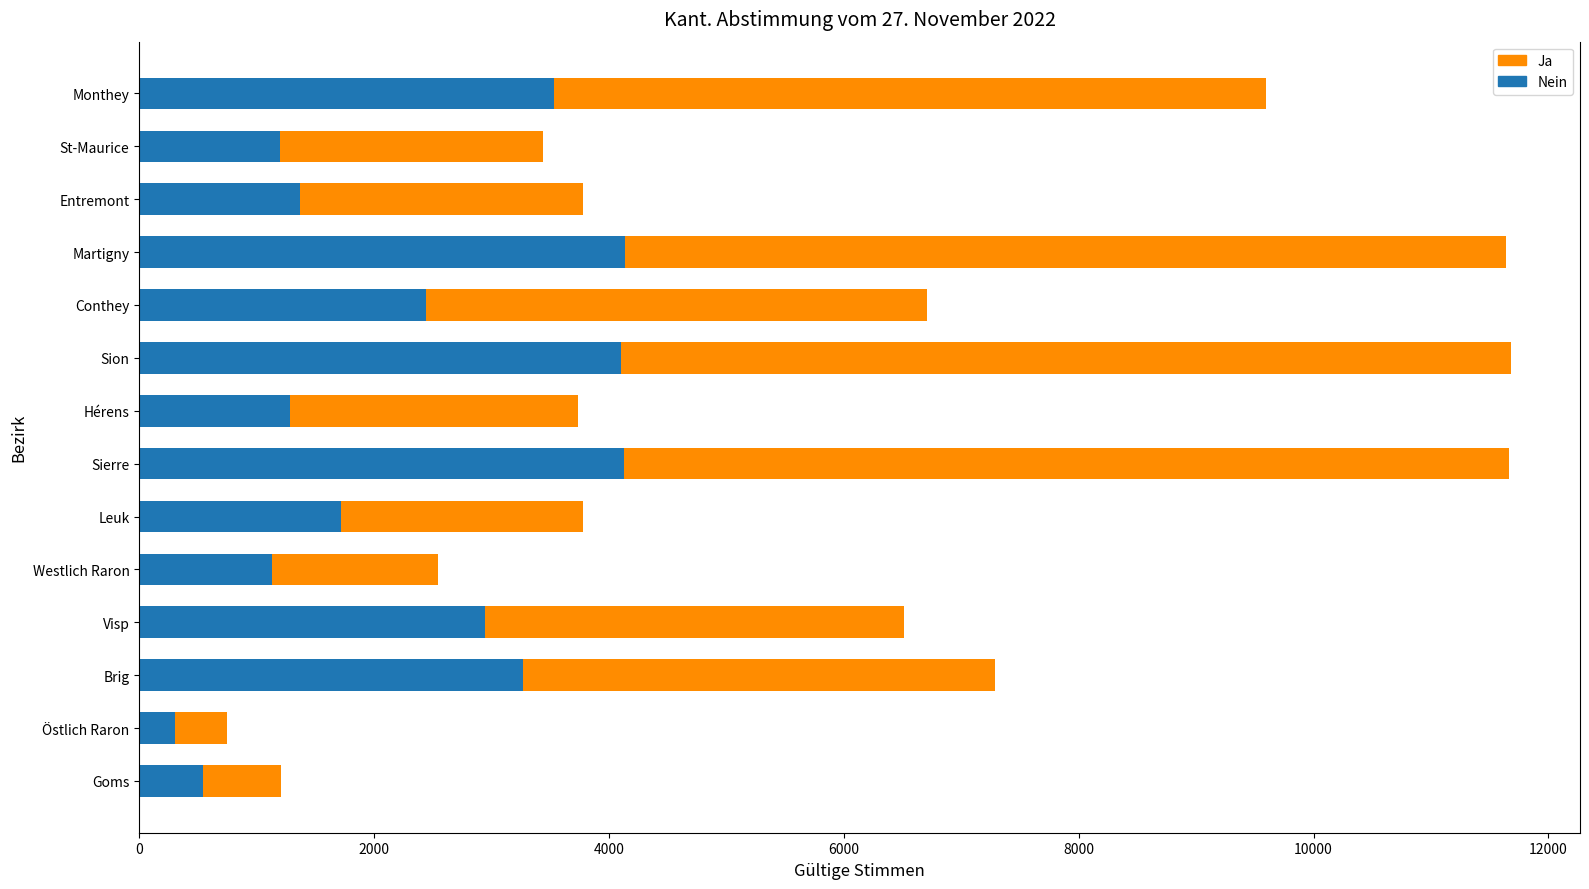

What is the maximum value for Nein?

4133